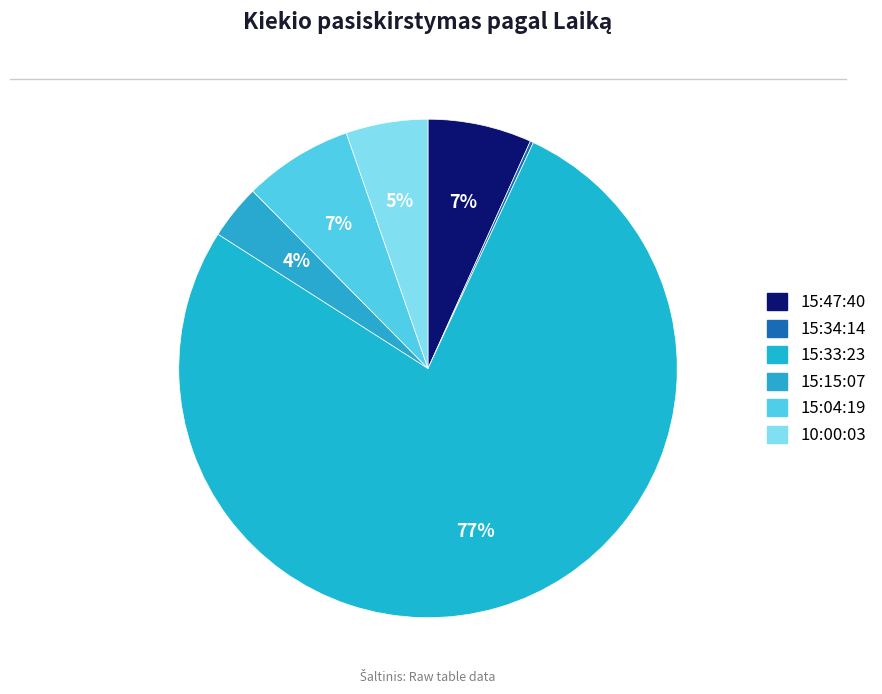

Is it true that 15:33:23 is 70% of the pie?

False